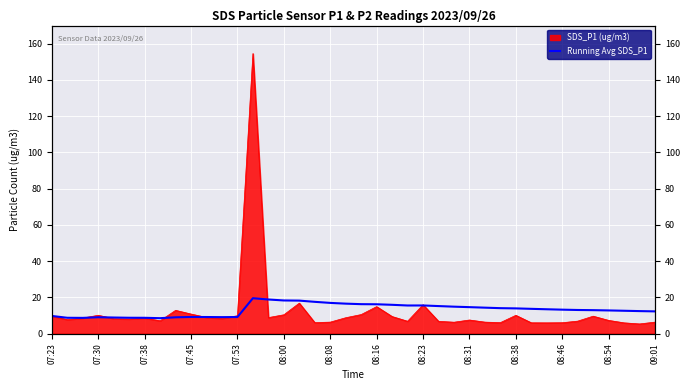

Is it true that the value at 08:54 is 20.9?

False